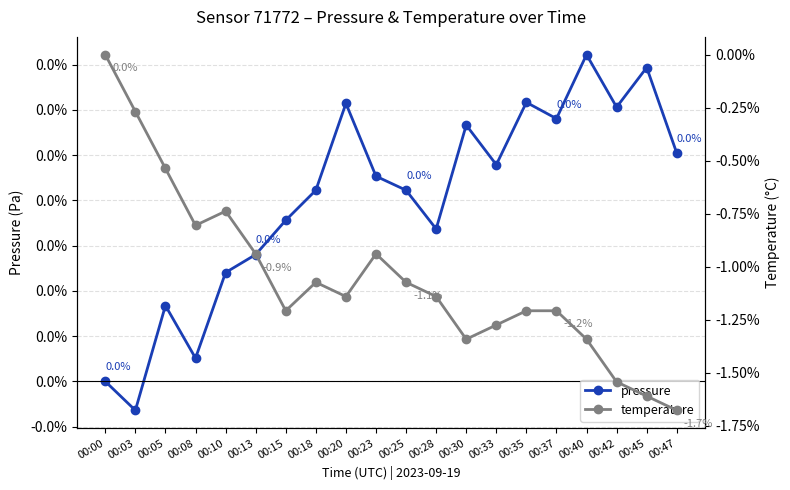

True or false: pressure has more than 2 interior local peaks.

True